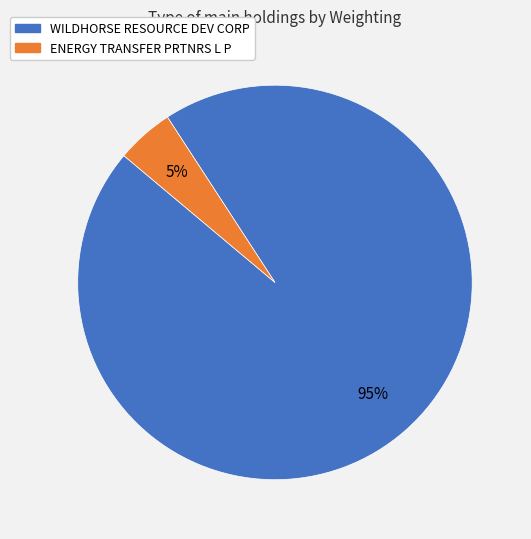

Combined, do ENERGY TRANSFER PRTNRS L P and WILDHORSE RESOURCE DEV CORP account for over 50%?

Yes